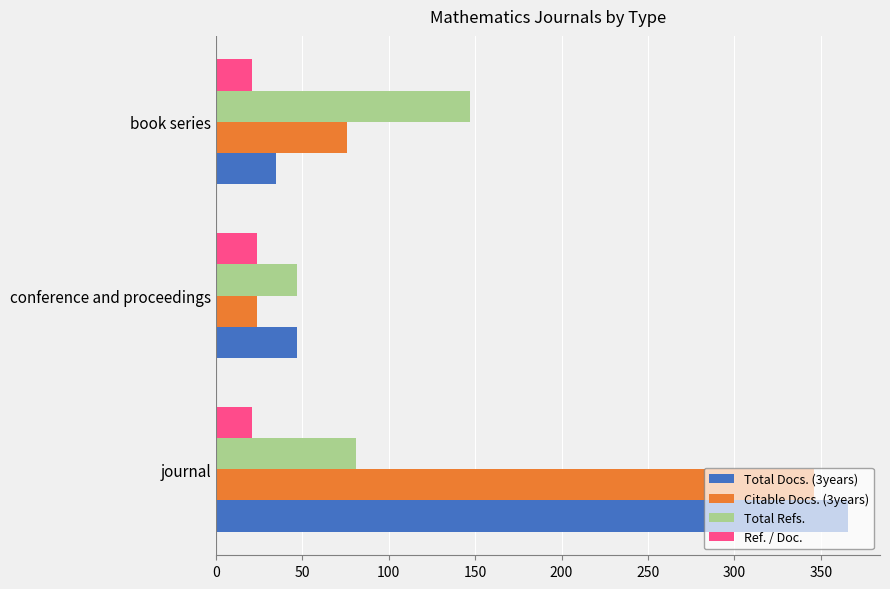

Is the value of Ref. / Doc. at book series greater than the value of Total Refs. at journal?

No